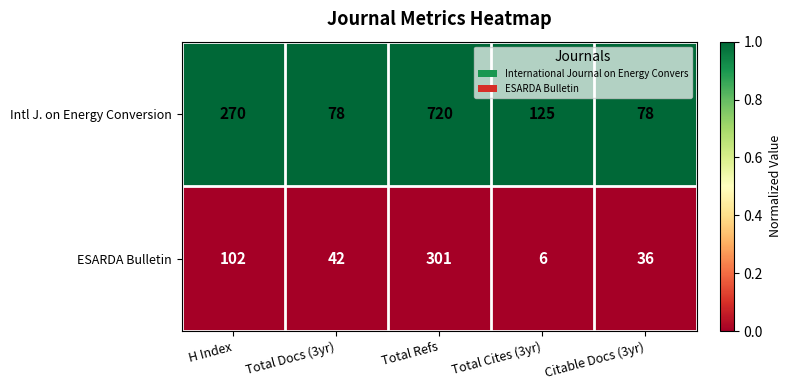

What is the total value across all series at Total Docs (3yr)?

120